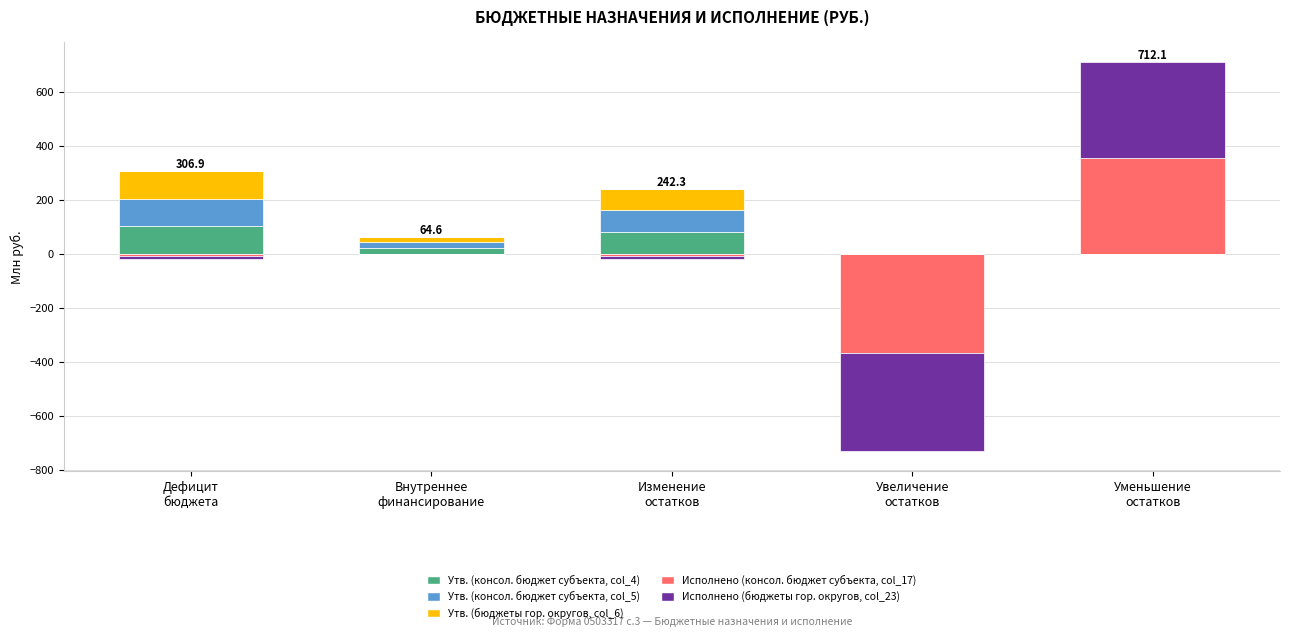

What position from the left is Уменьшение
остатков?

5